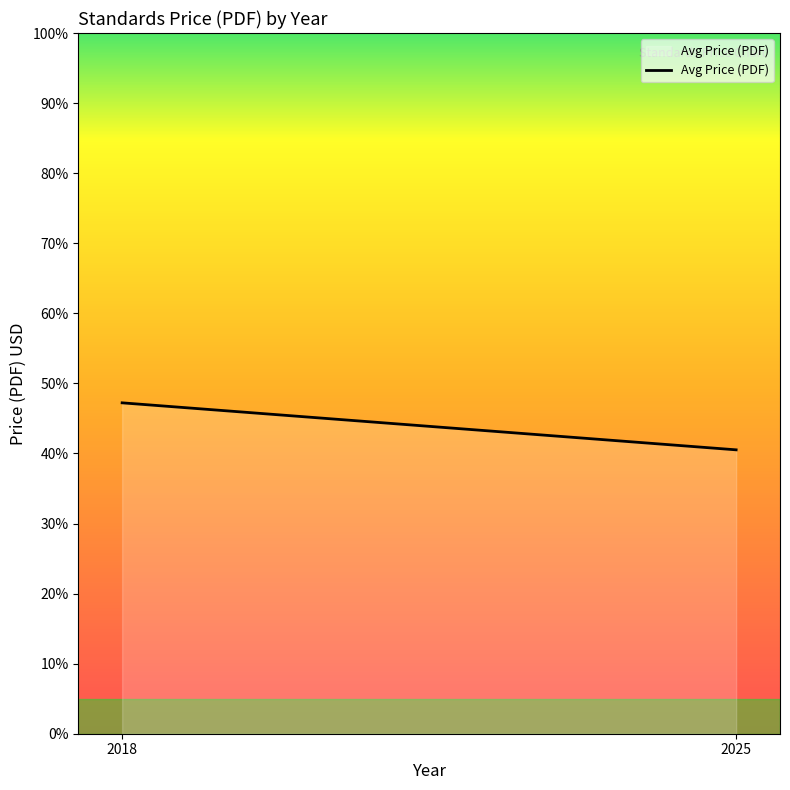

Between 2025 and 2018, which is larger?

2018